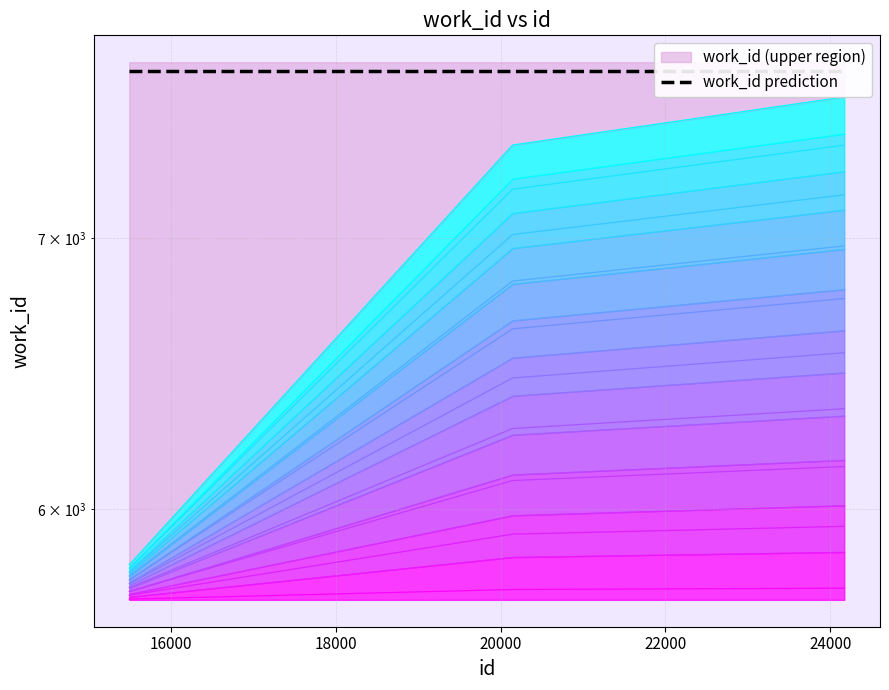

Rank the categories by value from highest to lowest.

24163, 24169, 20146, 15497, 15500, 15501